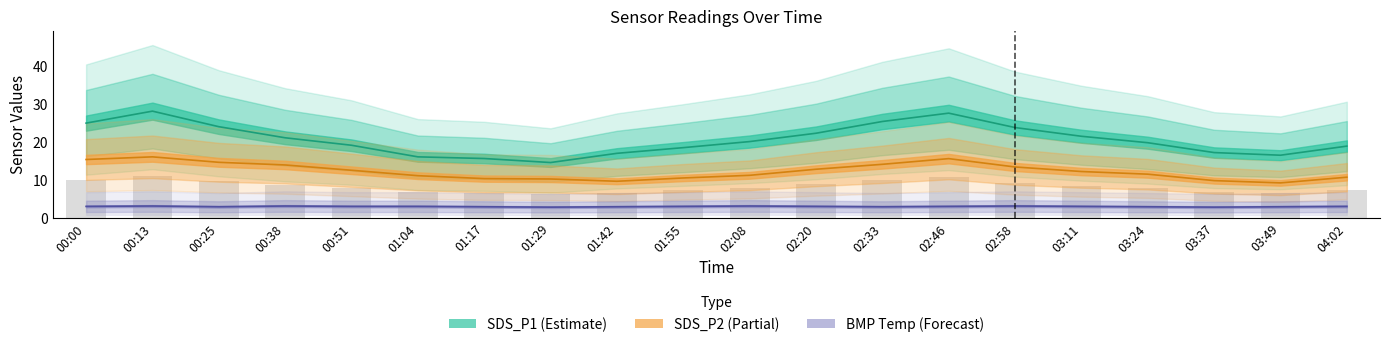

What is the difference between the SDS_P2 values at 03:11 and 03:49?

3.0